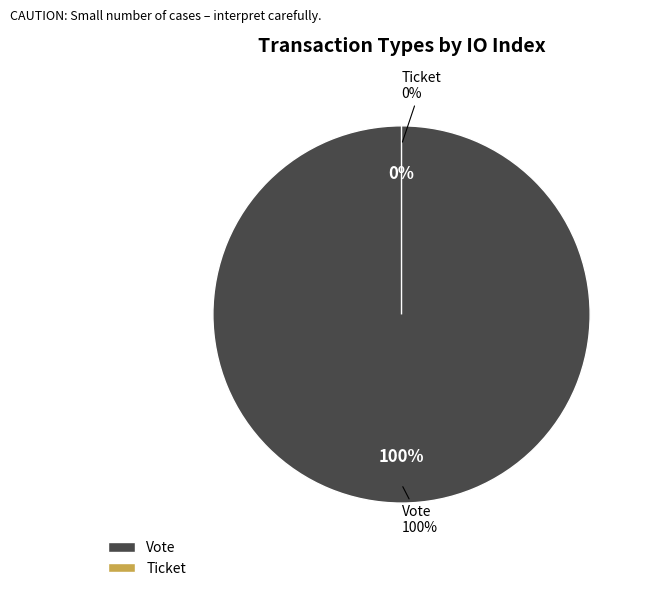

True or false: Ticket accounts for 0% of the total.

True